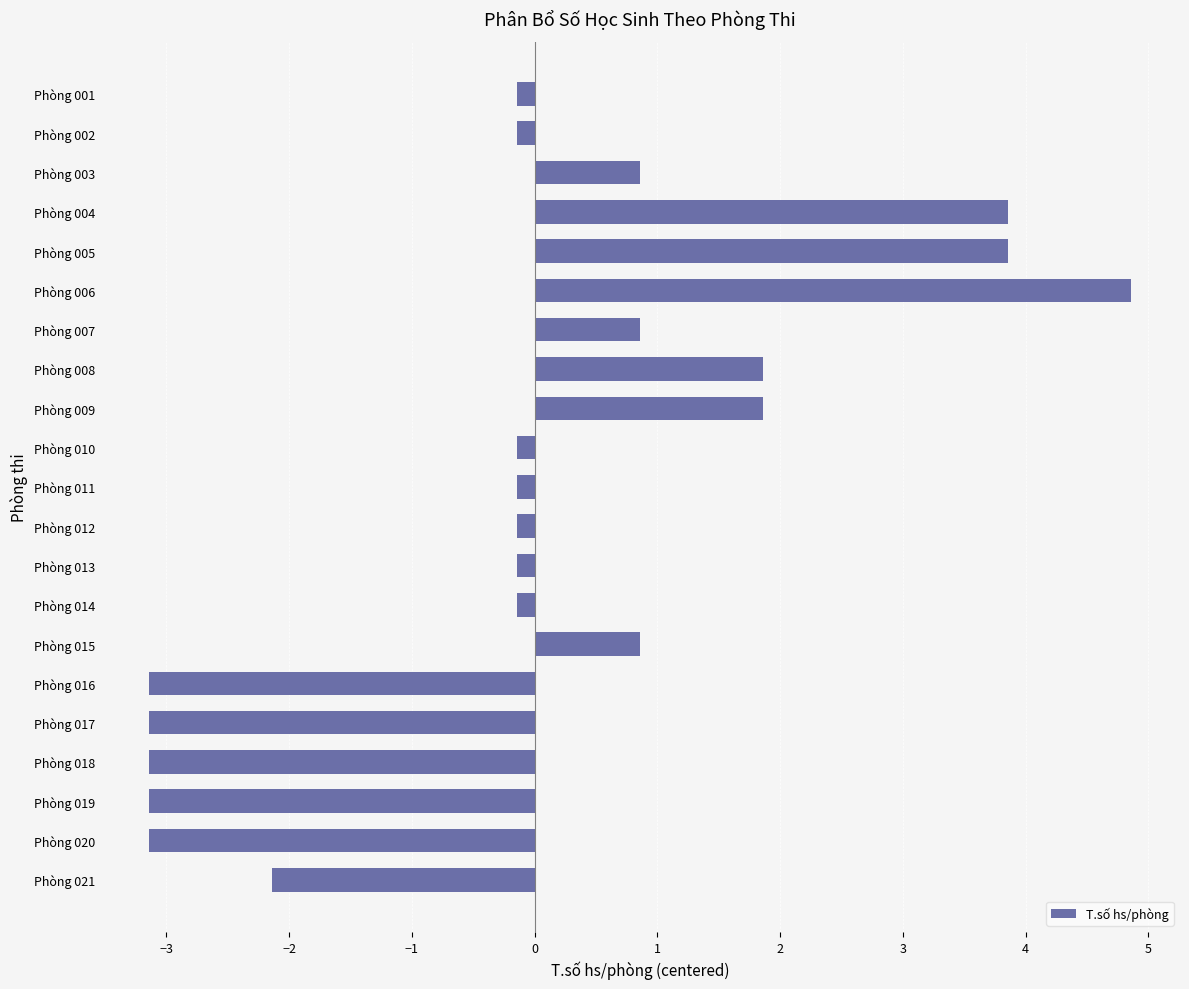

Read the value at Phòng 015.

0.9